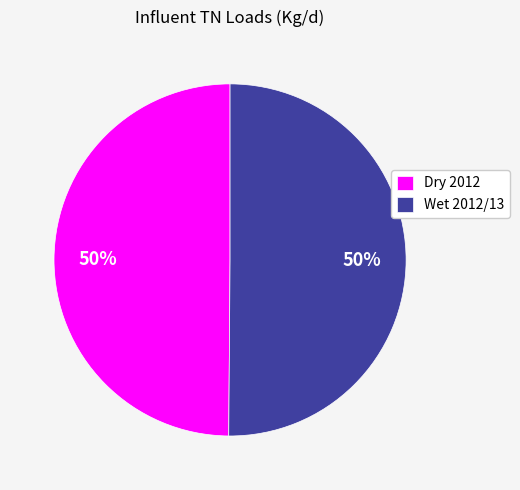

To the nearest percent, what portion does Dry 2012 represent?

50%